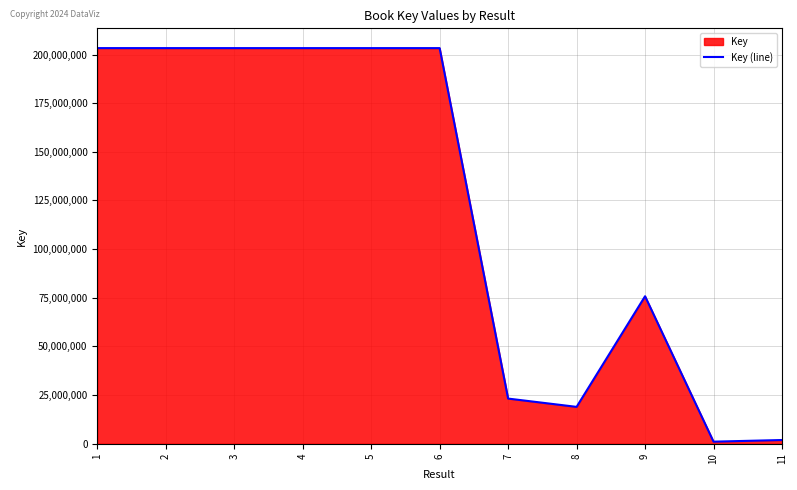

Which category has the highest value across all series?

1